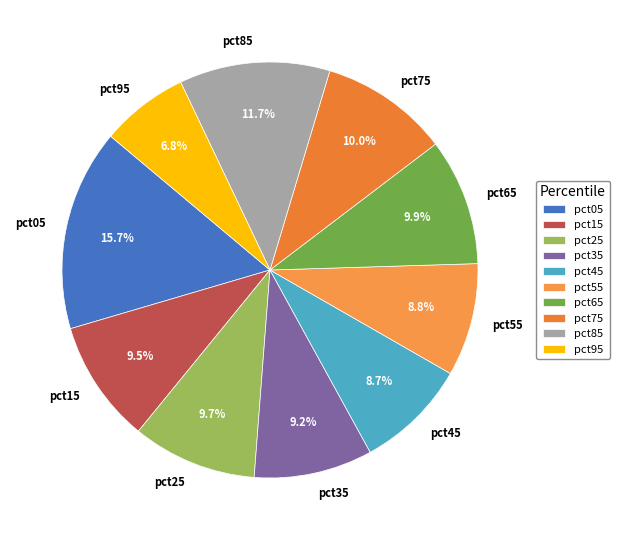

To the nearest percent, what is the combined percentage of pct25 and pct05?

25%